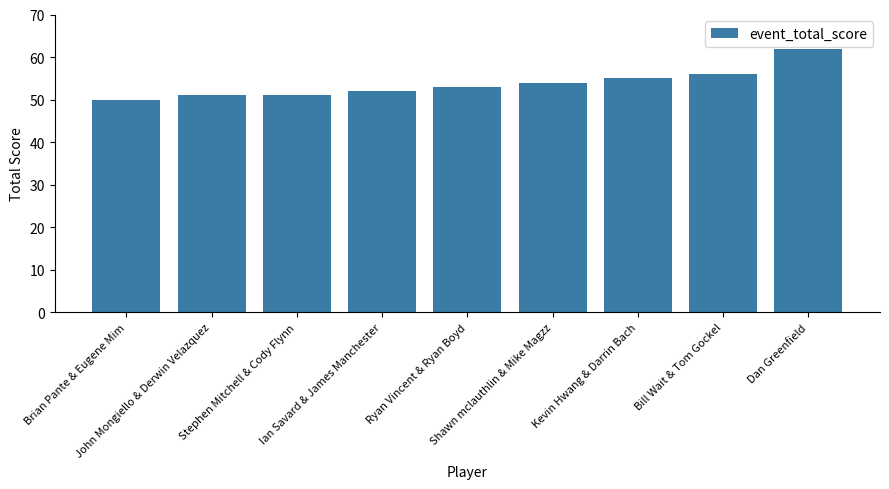

What is the label of the 8th bar from the right?

John Mongiello & Derwin Velazquez